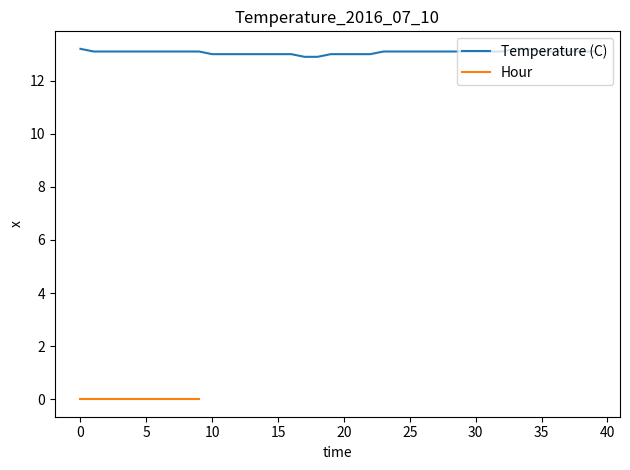

How many data points are less than 13?

2